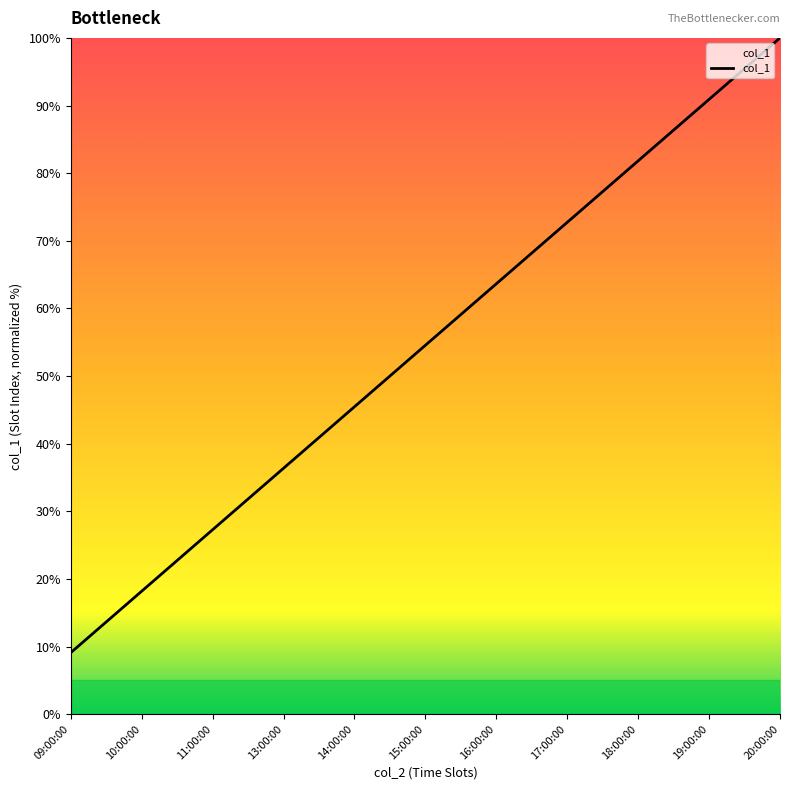

At which label is the value closest to 54?

15:00:00